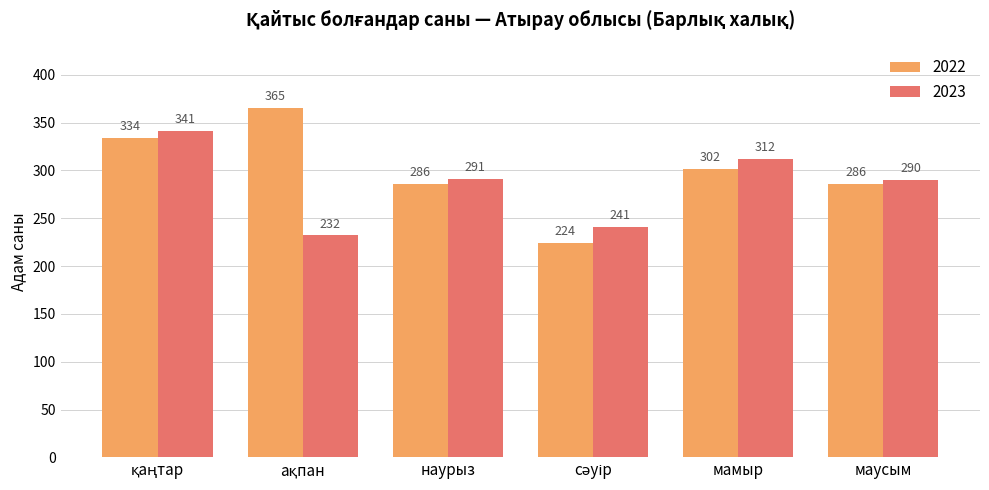

What is the difference between the second highest and minimum values in the 2023 series?

80